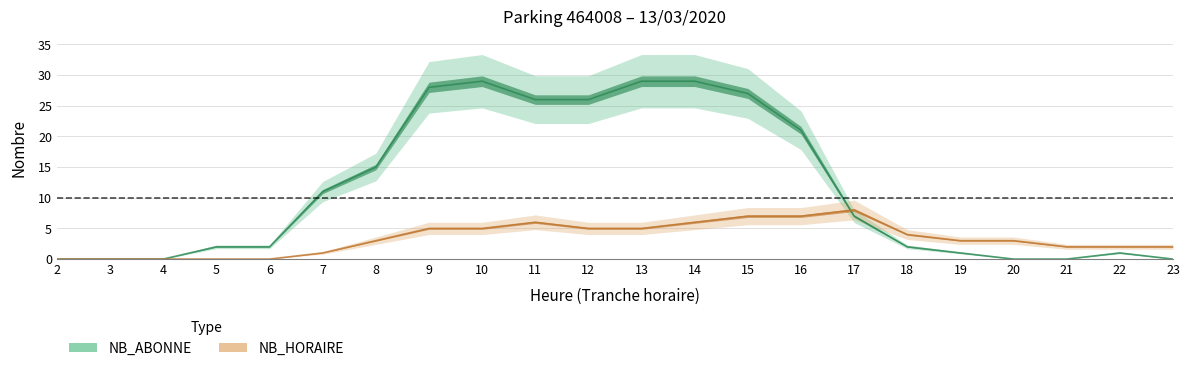

Is it true that NB_HORAIRE equals 2 at 22?

True